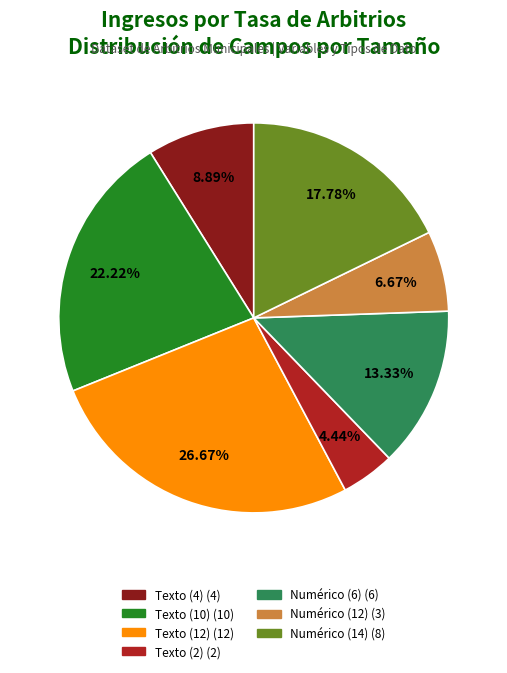

To the nearest percent, what portion does Numérico (6) represent?

13%